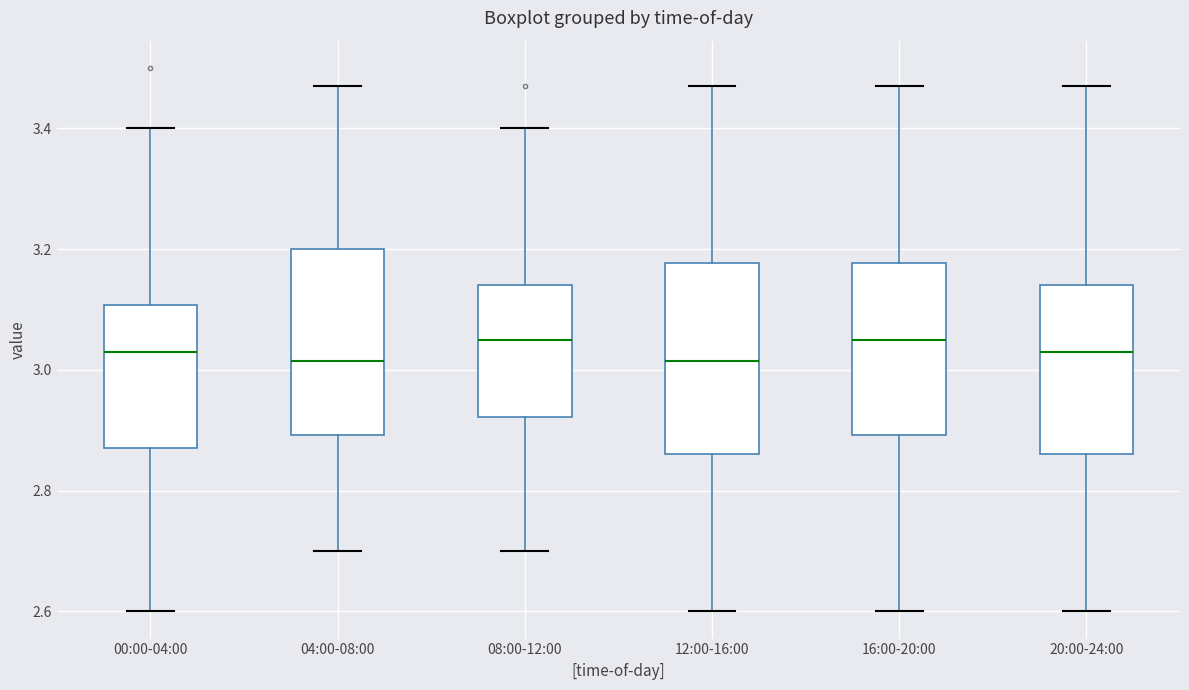

Reading left to right, read every box against the y-axis: the position of its median line, the range the box covers, and the ends of its whiskers. The values are not printed on the chart, so give them approximately, as read against the axis.

00:00-04:00: median 3.04, box 2.88 to 3.10, whiskers 2.60 to 3.40
04:00-08:00: median 3.02, box 2.90 to 3.20, whiskers 2.70 to 3.48
08:00-12:00: median 3.06, box 2.92 to 3.14, whiskers 2.70 to 3.40
12:00-16:00: median 3.02, box 2.86 to 3.18, whiskers 2.60 to 3.48
16:00-20:00: median 3.06, box 2.90 to 3.18, whiskers 2.60 to 3.48
20:00-24:00: median 3.04, box 2.86 to 3.14, whiskers 2.60 to 3.48